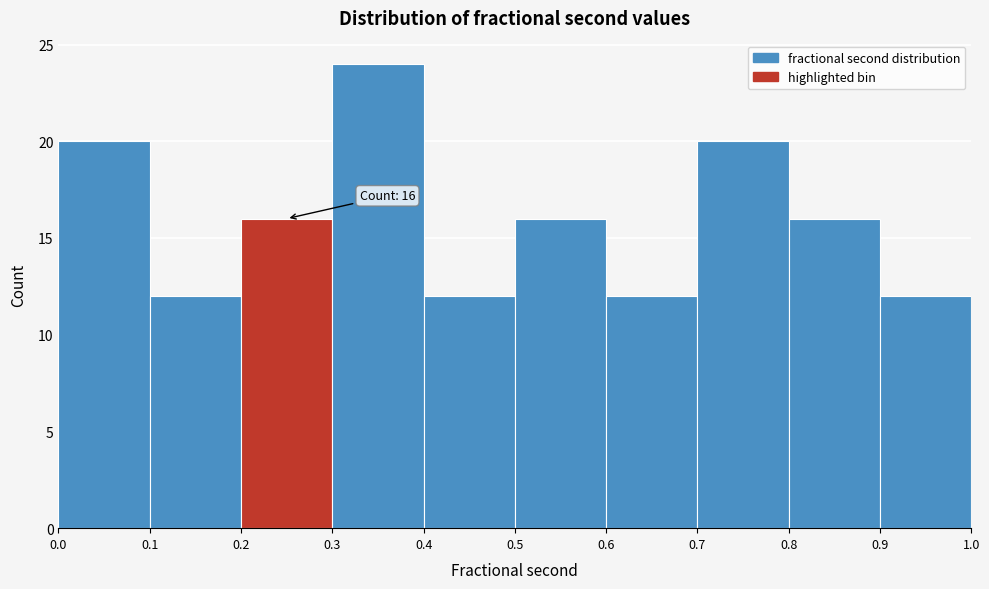

Which range on the x-axis has the tallest bar?

0.3 to 0.4